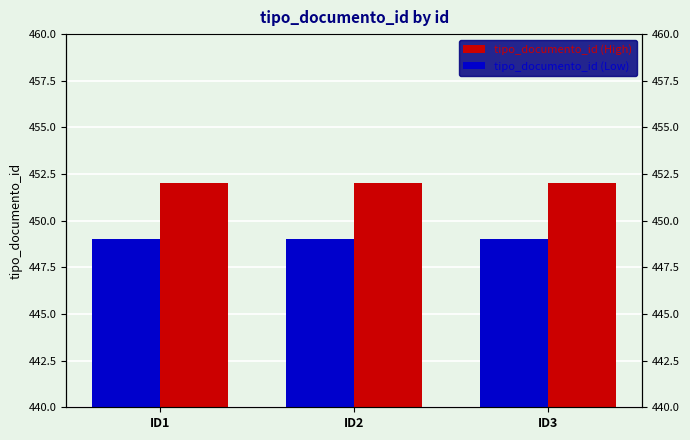

Rank the series by their average value, from lowest to highest.

tipo_documento_id (Low), tipo_documento_id (High)